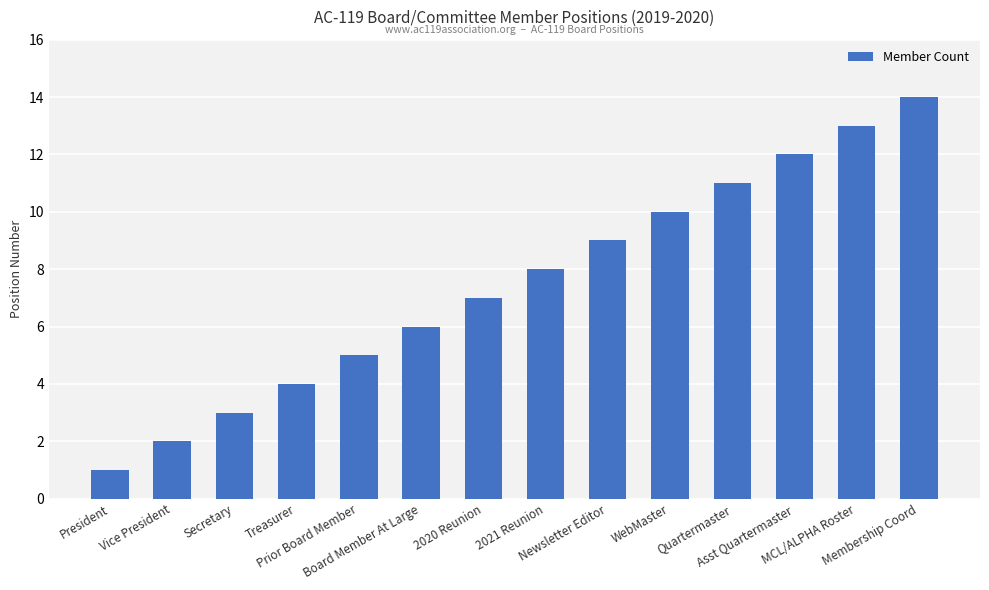

The value at Quartermaster is 11. True or false?

True